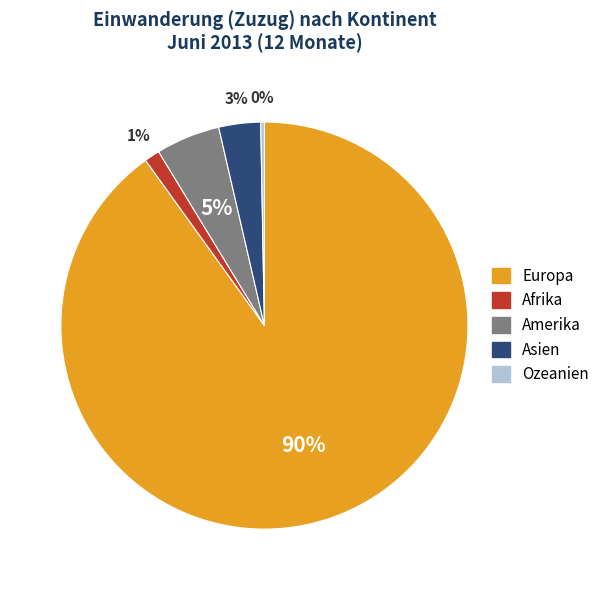

Is it true that Amerika is 19% of the pie?

False